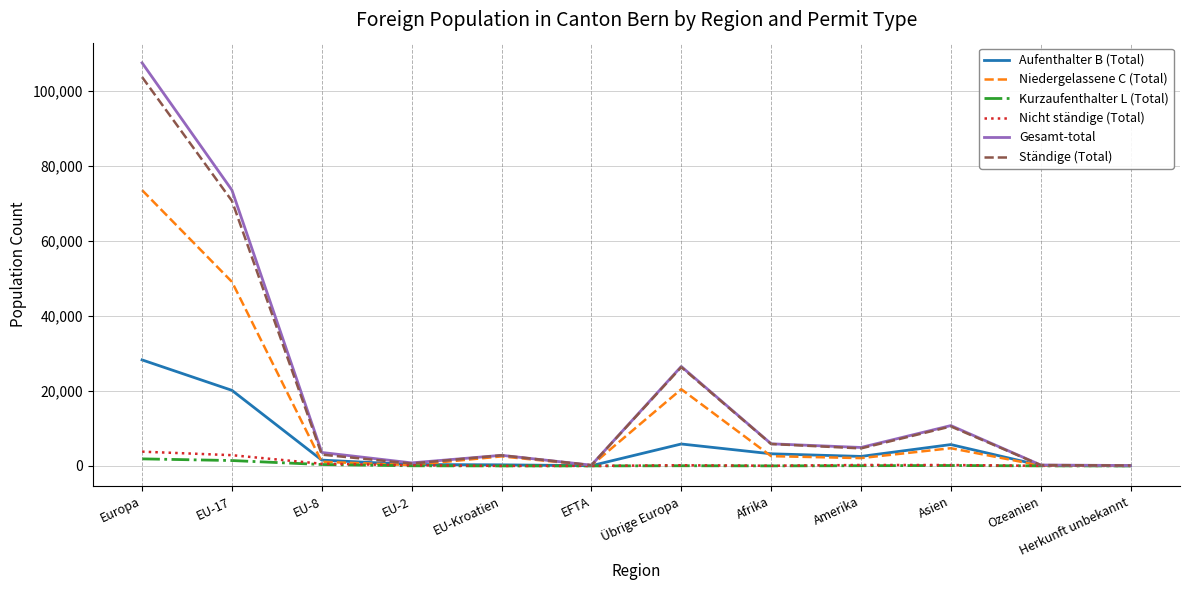

Which series has the widest spread of values?

Gesamt-total